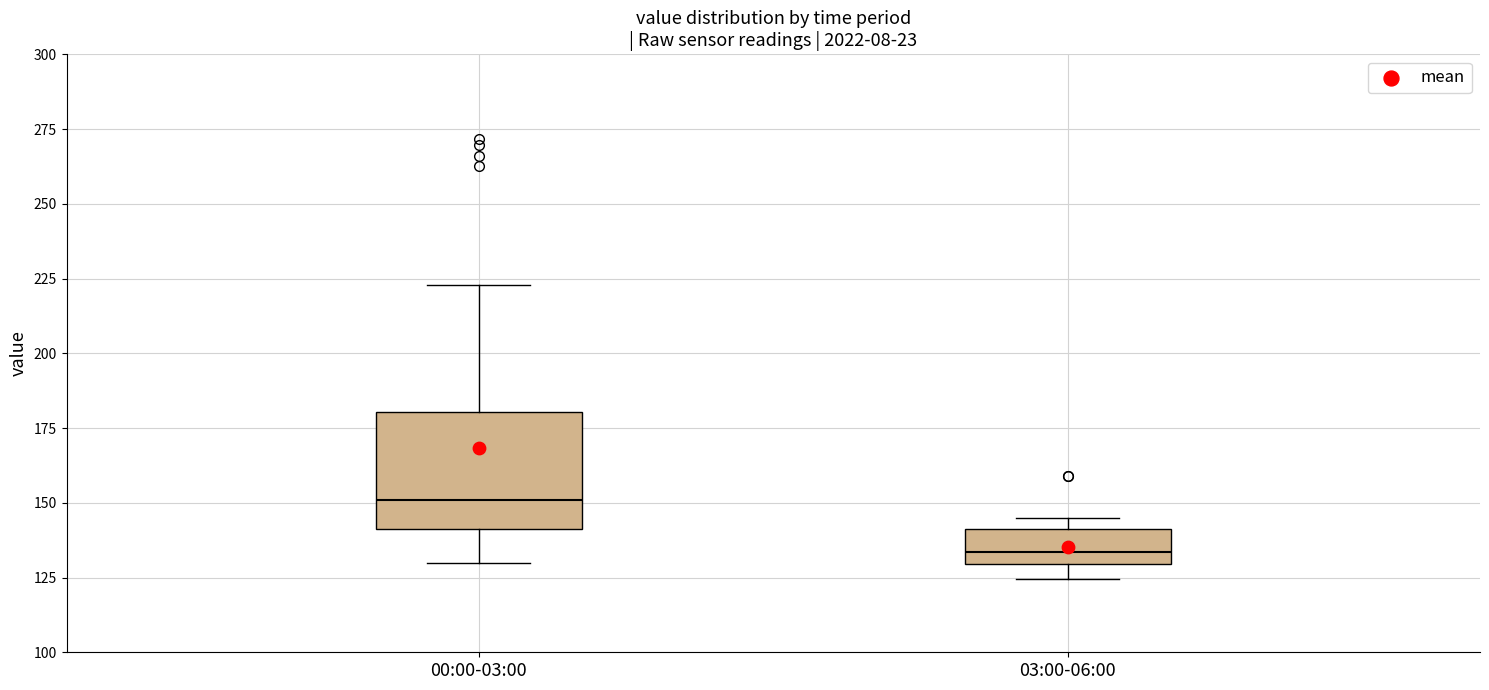

Comparing the boxes themselves (not the whiskers), which one is the tallest?

00:00-03:00